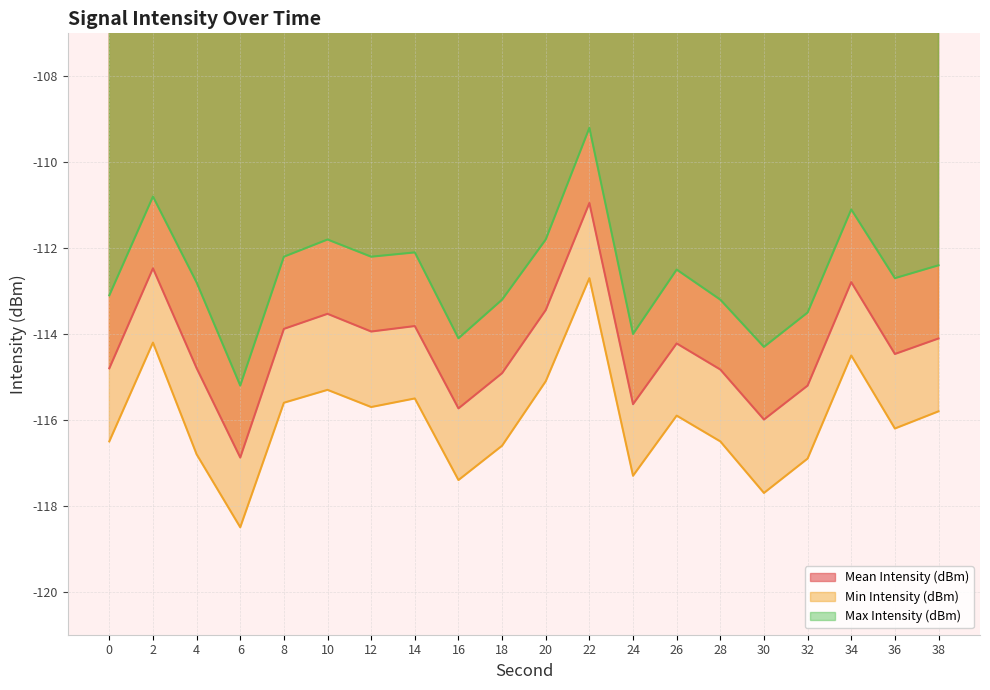

Does the chart have visible grid lines?

Yes